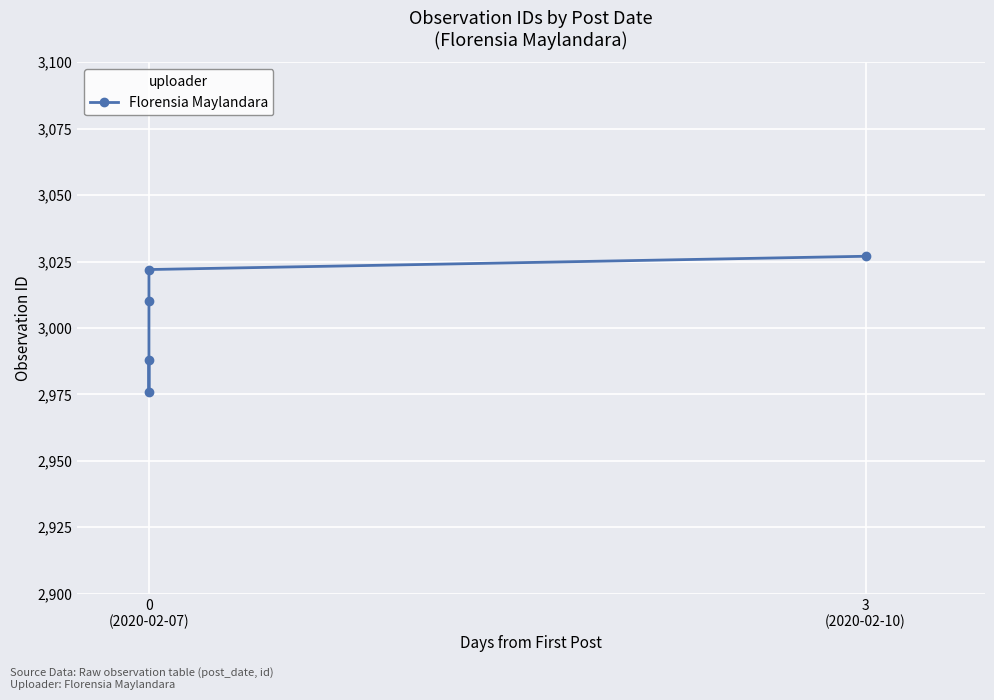

What is the sum of the values at 3 (2020-02-10) and 0 (2020-02-07)?

6049